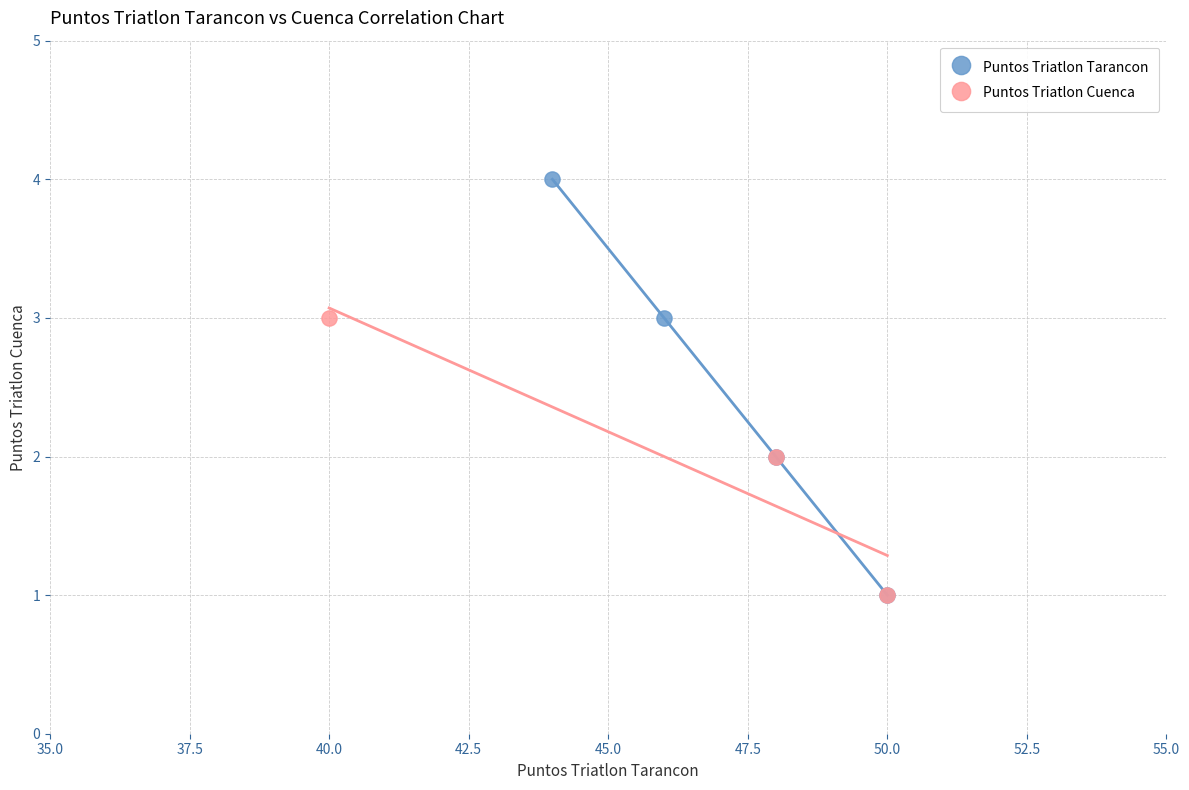

Which series has the largest Y range (max minus min)?

Puntos Triatlon Tarancon